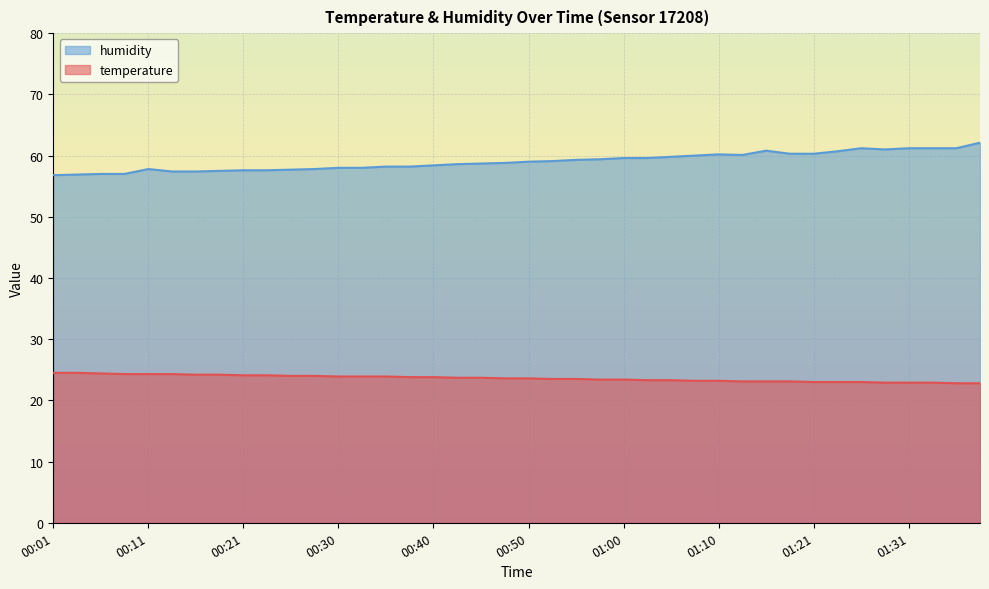

What is the average value of the humidity series?

59.0